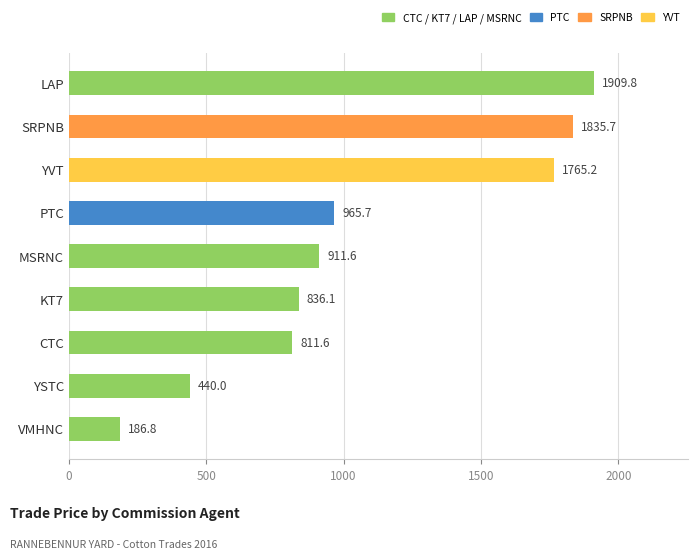

What is the difference between the second highest and second lowest values?

1395.7